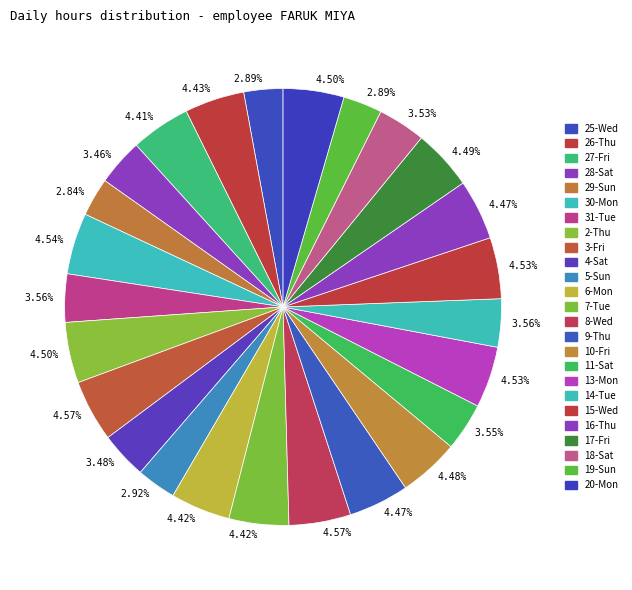

Count the number of slices in the pie.

25